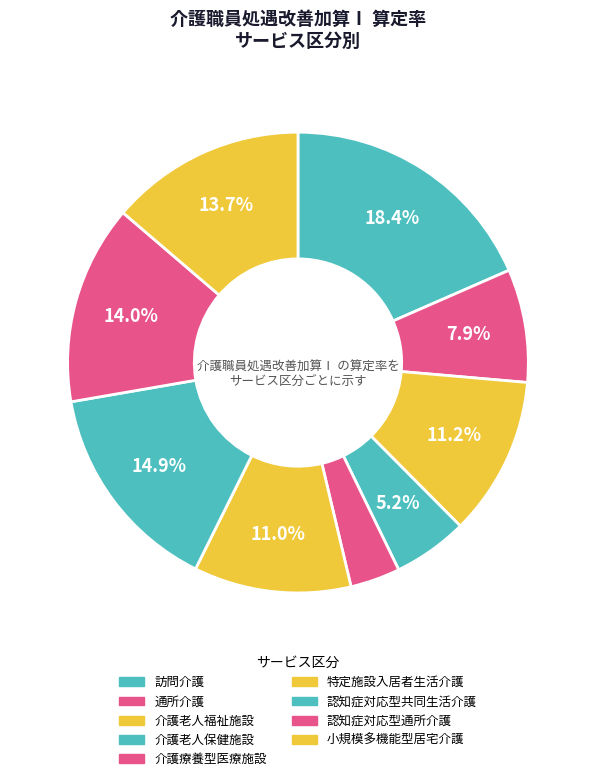

How many slices are in this pie chart?

9